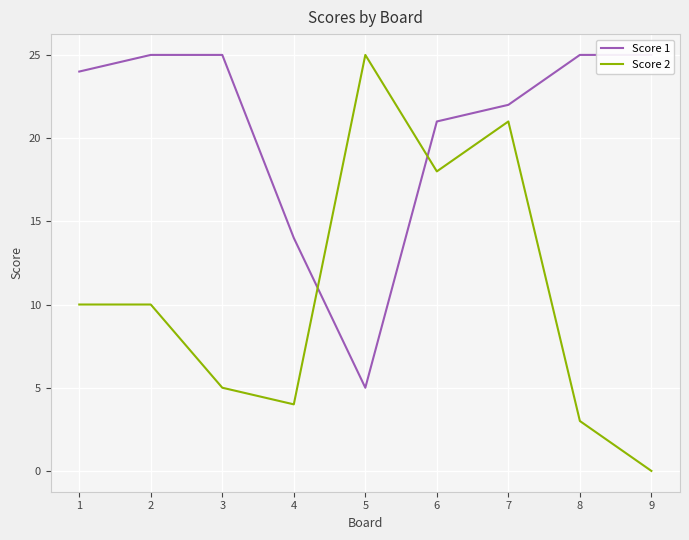

Is the value of Score 2 at 9 greater than the value of Score 1 at 9?

No